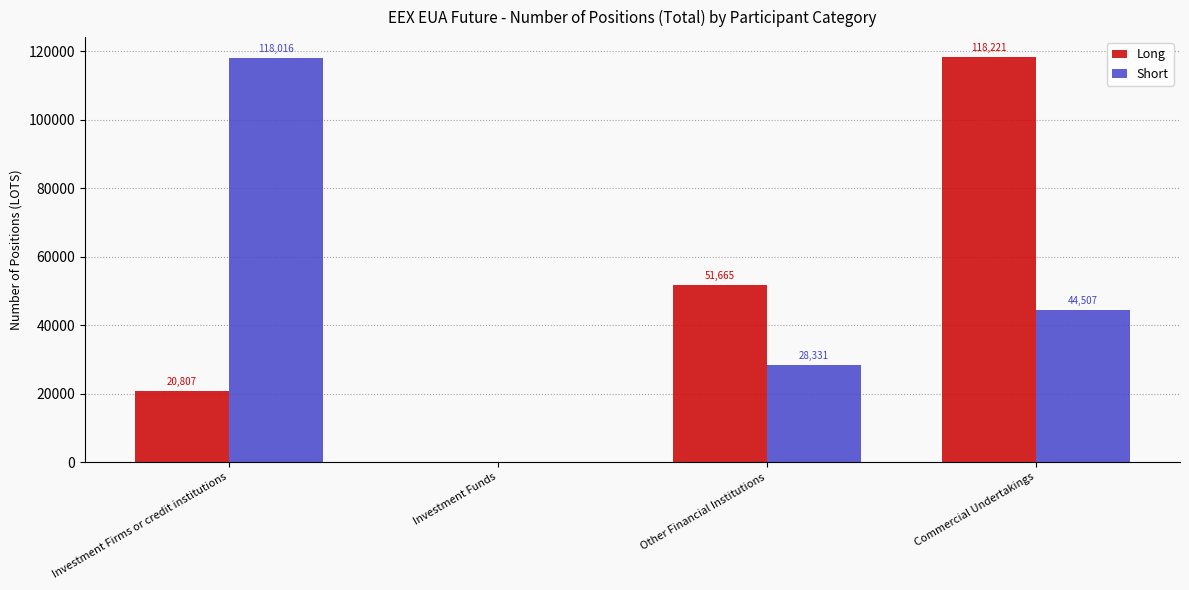

The Long series shows 24946 at Other Financial Institutions. True or false?

False